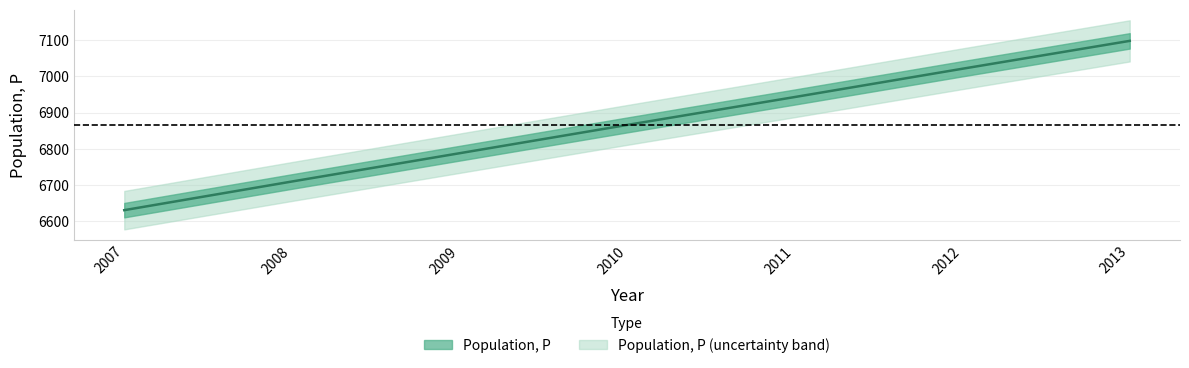

The value at 2013 is 7098. True or false?

True